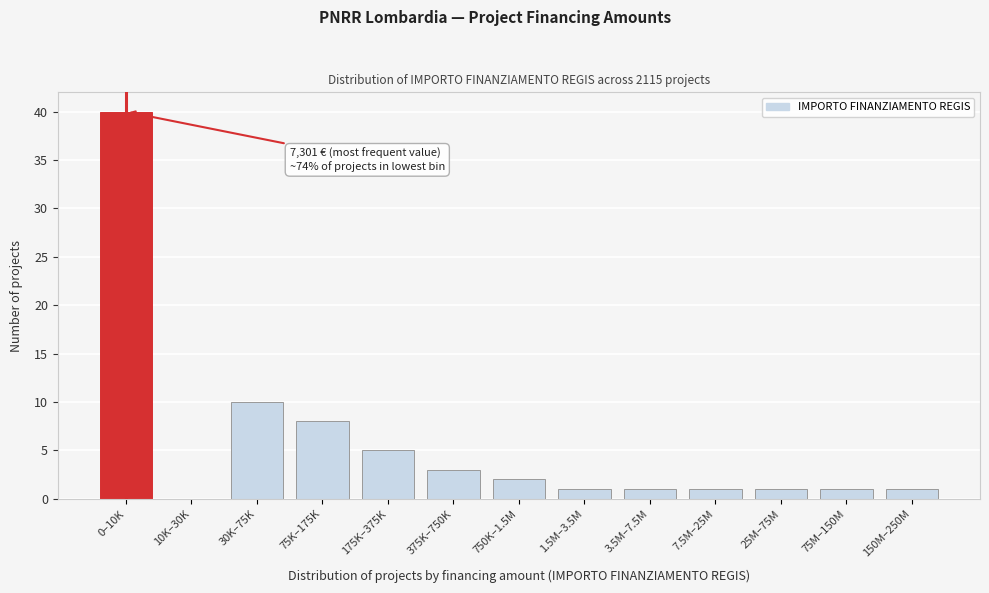

Reading left to right, list all the values displayed in this chart.

0–10K=40	10K–30K=0	30K–75K=10	75K–175K=8	175K–375K=5	375K–750K=3	750K–1.5M=2	1.5M–3.5M=1	3.5M–7.5M=1	7.5M–25M=1	25M–75M=1	75M–150M=1	150M–250M=1